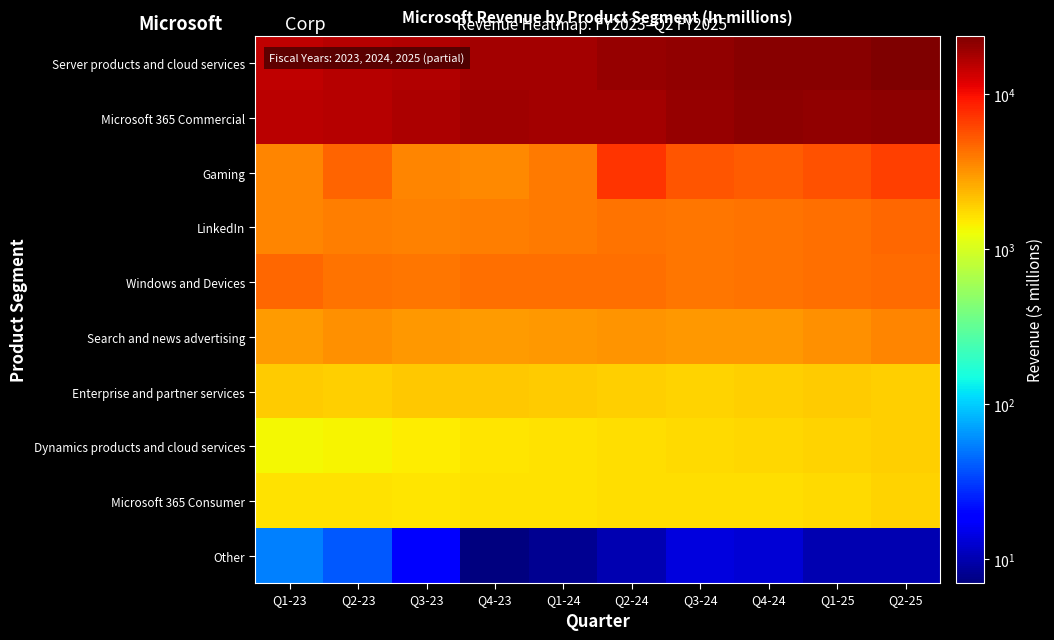

Reading left to right, extract all data points from this chart.

Server products and cloud services: Q1-23=14948	Q2-23=16012	Q3-23=16187	Q4-23=17860	Q1-24=18062	Q2-24=19597	Q3-24=20266	Q4-24=21903	Q1-25=22155	Q2-25=23641
Microsoft 365 Commercial: Q1-23=15502	Q2-23=15774	Q3-23=17195	Q4-23=18478	Q1-24=18044	Q2-24=18321	Q3-24=19712	Q4-24=20892	Q1-25=20449	Q2-25=21117
Gaming: Q1-23=3610	Q2-23=4758	Q3-23=3607	Q4-23=3491	Q1-24=3919	Q2-24=7111	Q3-24=5451	Q4-24=5022	Q1-25=5621	Q2-25=6581
LinkedIn: Q1-23=3628	Q2-23=3833	Q3-23=3659	Q4-23=3869	Q1-24=3913	Q2-24=4195	Q3-24=4013	Q4-24=4251	Q1-25=4292	Q2-25=4587
Windows and Devices: Q1-23=4593	Q2-23=4219	Q3-23=4040	Q4-23=4295	Q1-24=4340	Q2-24=4363	Q3-24=4098	Q4-24=4225	Q1-25=4329	Q2-25=4512
Search and news advertising: Q1-23=2913	Q2-23=3209	Q3-23=3034	Q4-23=2969	Q1-24=3018	Q2-24=3168	Q3-24=3055	Q4-24=3065	Q1-25=3225	Q2-25=3558
Enterprise and partner services: Q1-23=1929	Q2-23=1907	Q3-23=2047	Q4-23=2017	Q1-24=1944	Q2-24=1917	Q3-24=1861	Q4-24=1872	Q1-25=1928	Q2-25=1892
Dynamics products and cloud services: Q1-23=1345	Q2-23=1391	Q3-23=1484	Q4-23=1576	Q1-24=1626	Q2-24=1659	Q3-24=1740	Q4-24=1806	Q1-25=1849	Q2-25=1913
Microsoft 365 Consumer: Q1-23=1599	Q2-23=1605	Q3-23=1586	Q4-23=1627	Q1-24=1643	Q2-24=1679	Q3-24=1648	Q4-24=1678	Q1-25=1727	Q2-25=1821
Other: Q1-23=55	Q2-23=39	Q3-23=18	Q4-23=7	Q1-24=8	Q2-24=10	Q3-24=14	Q4-24=13	Q1-25=10	Q2-25=10